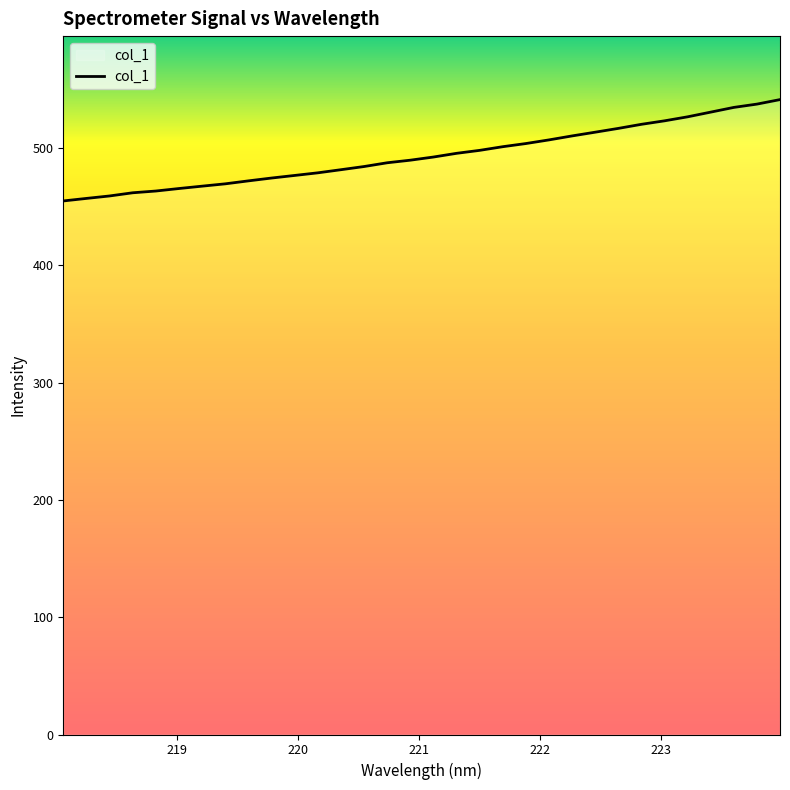

Does the chart have visible grid lines?

No